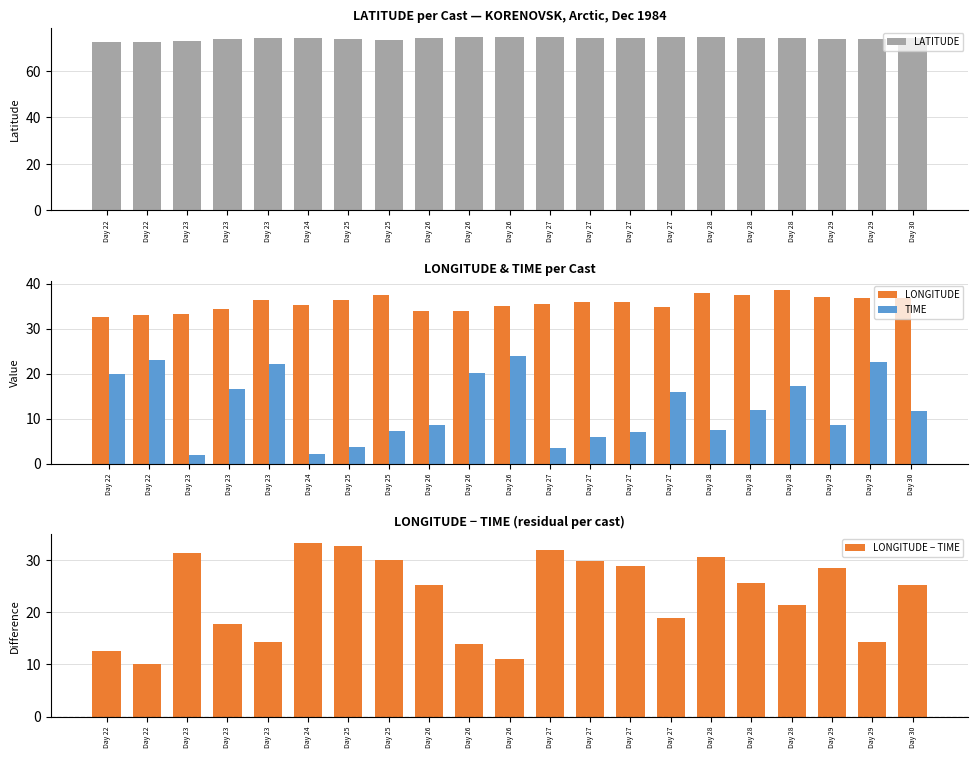

Are the bars grouped side by side (vs. stacked)?

Yes